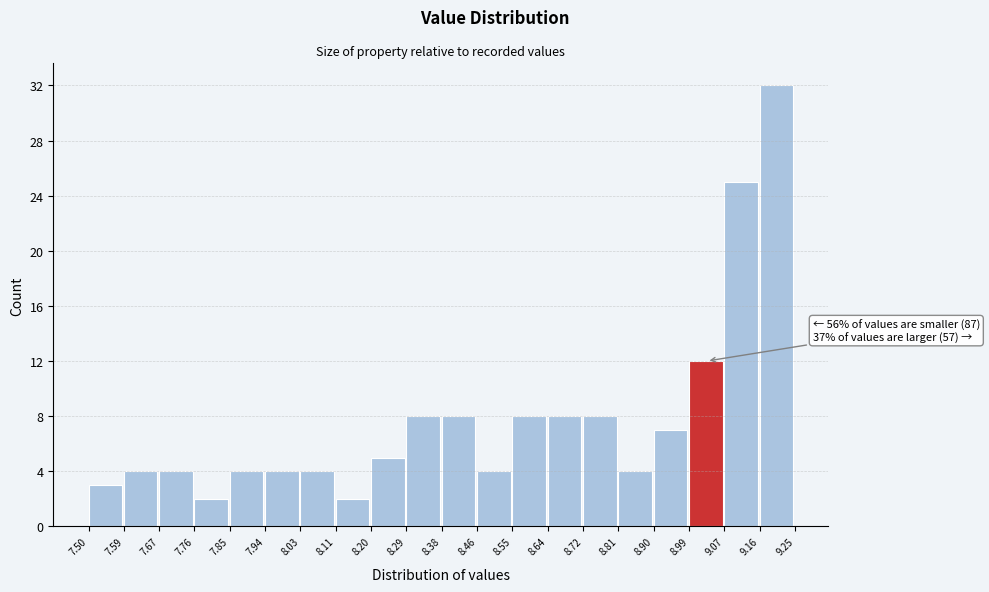

Which range on the x-axis has the tallest bar?

9.16 to 9.25